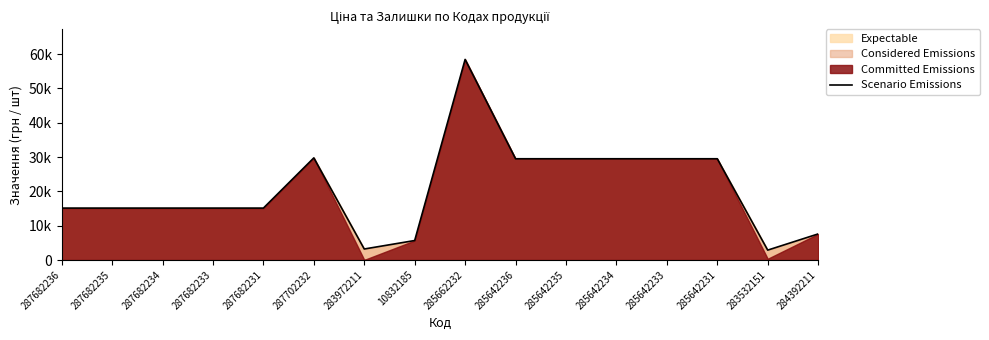

What is the label of the 15th point from the left?

283532151